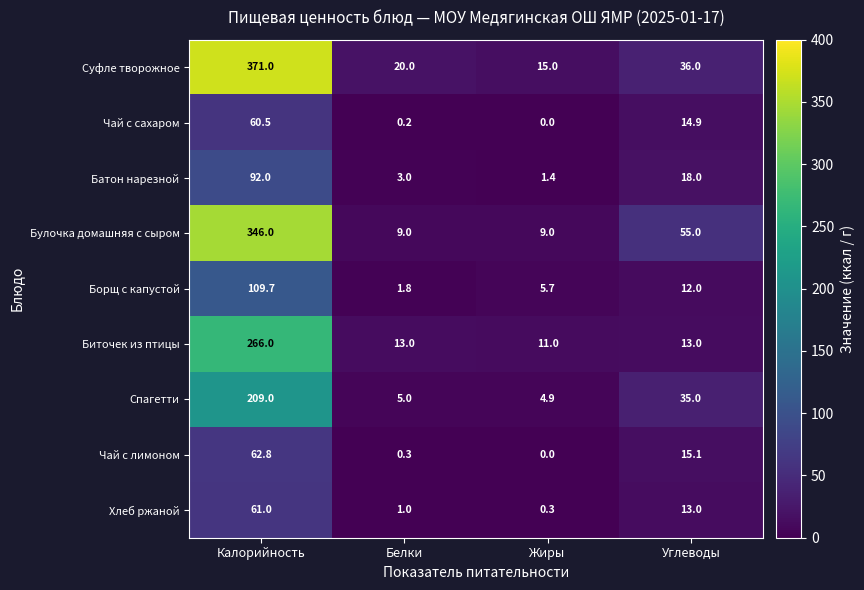

Which series has the widest spread of values?

Суфле творожное